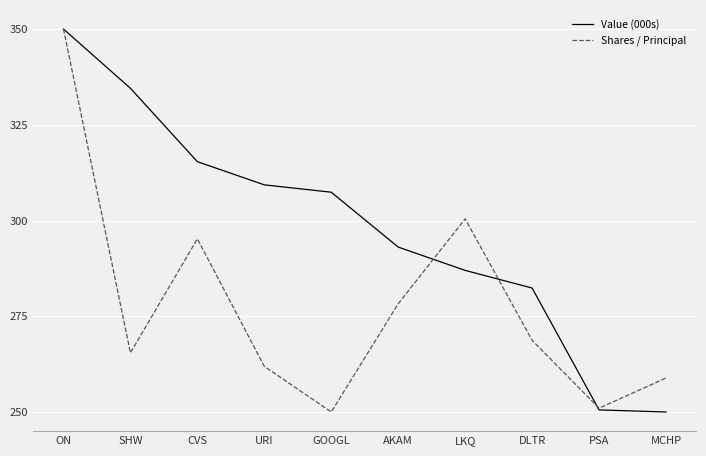

Which series changed the most between AKAM and LKQ?

Shares / Principal